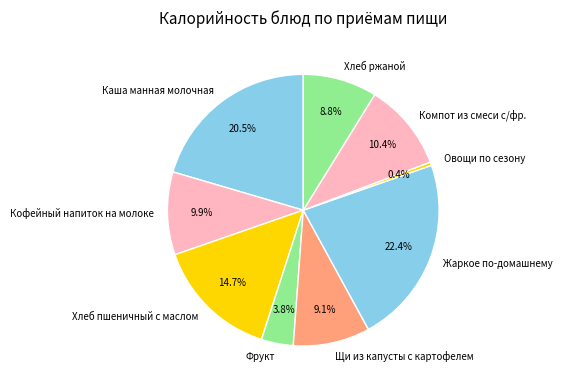

Does any single category account for the majority?

No